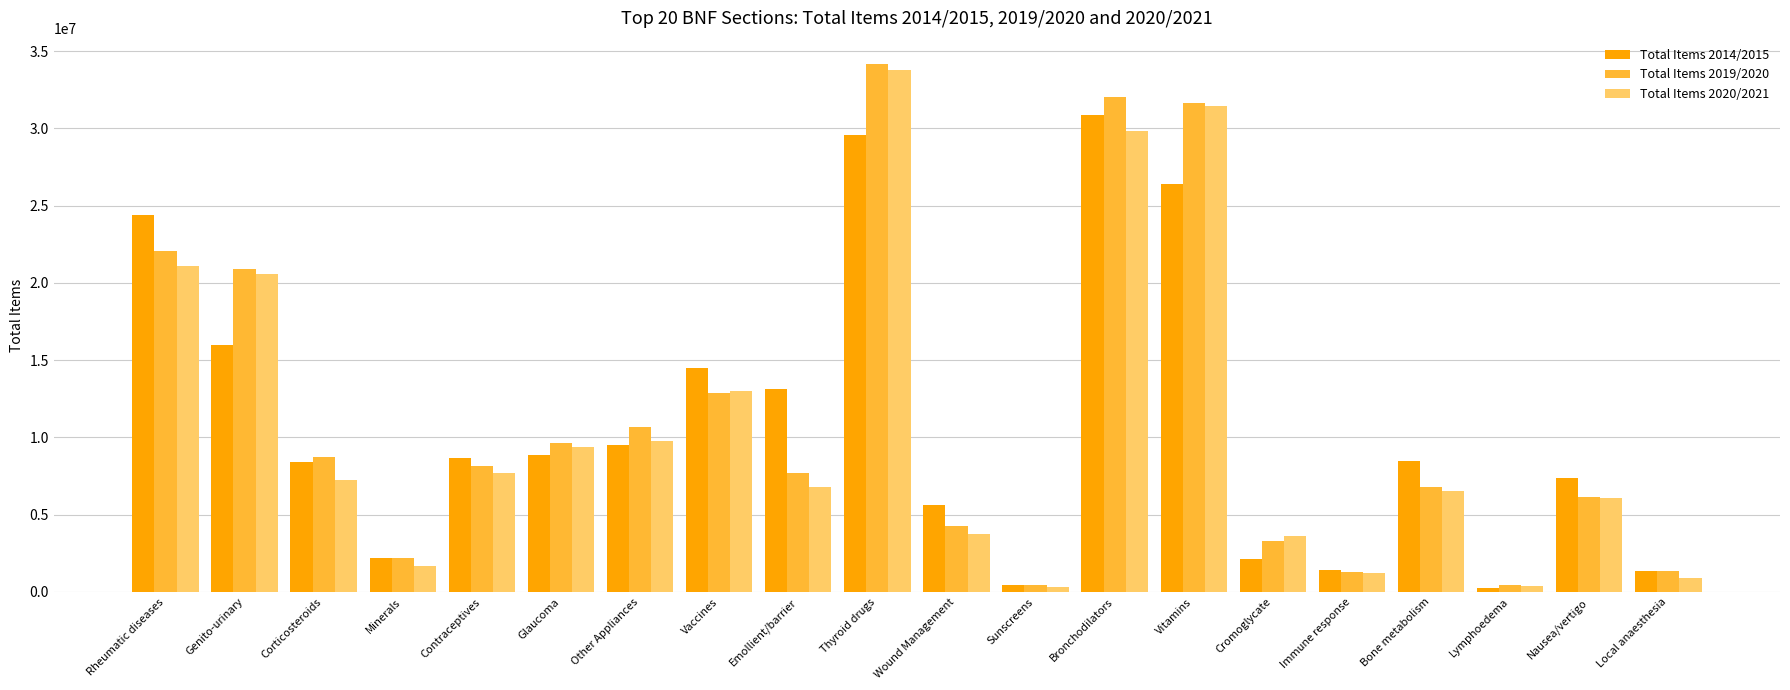

True or false: Total Items 2014/2015 has a value of 458488 at Sunscreens.

True